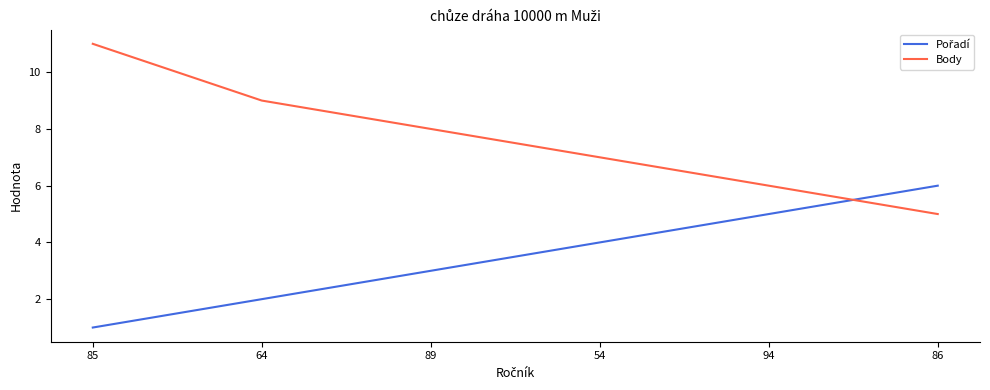

Which series changed the most between 85 and 54?

Body